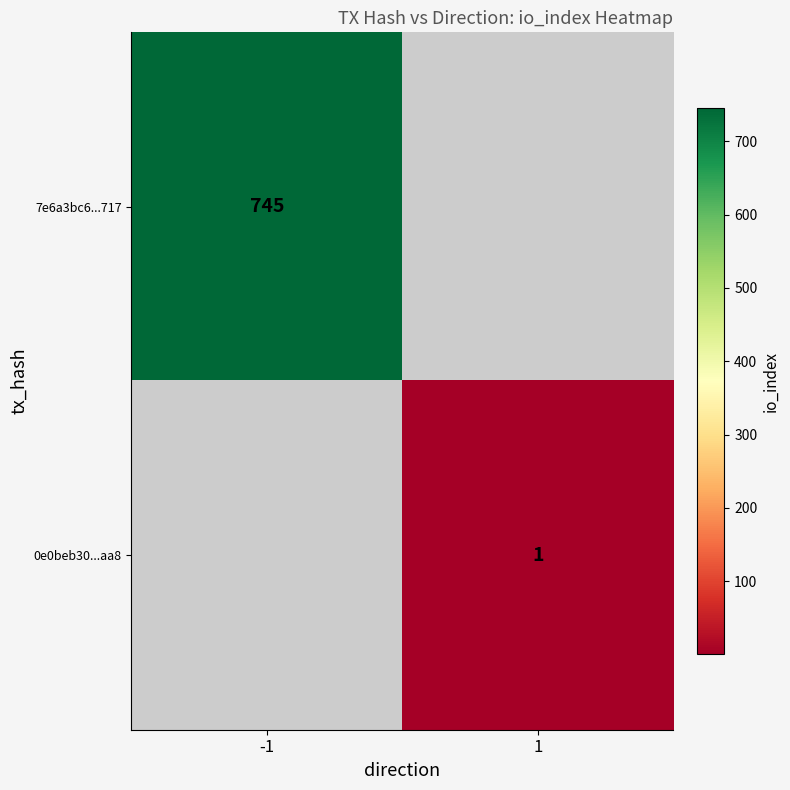

The 7e6a3bc6...717 series shows 745 at -1. True or false?

True